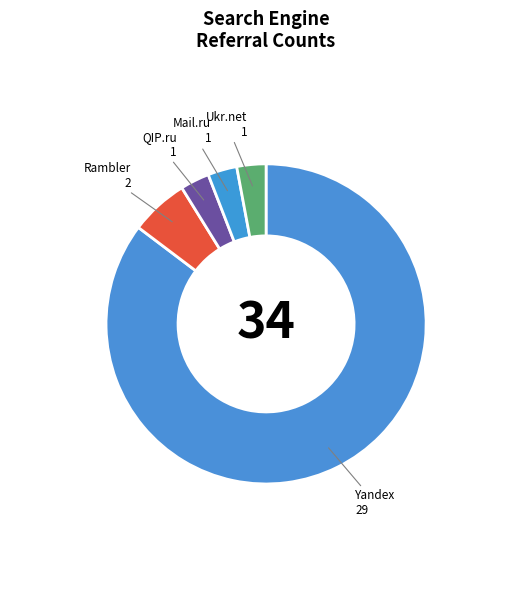

Approximately how many times larger is the value at Rambler compared to Yandex?

0.1